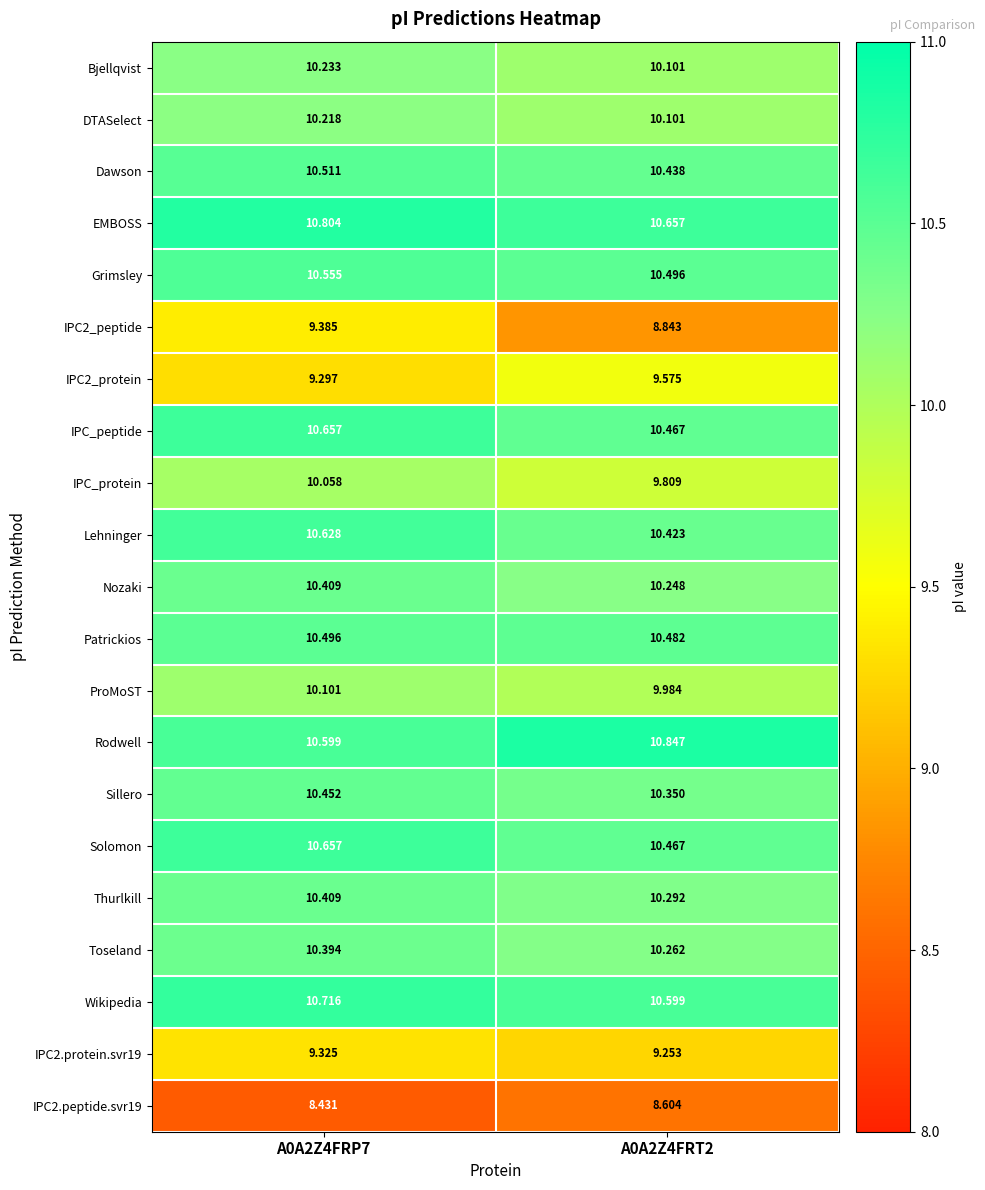

Between A0A2Z4FRP7 and A0A2Z4FRT2, which series saw the biggest shift?

IPC2_peptide